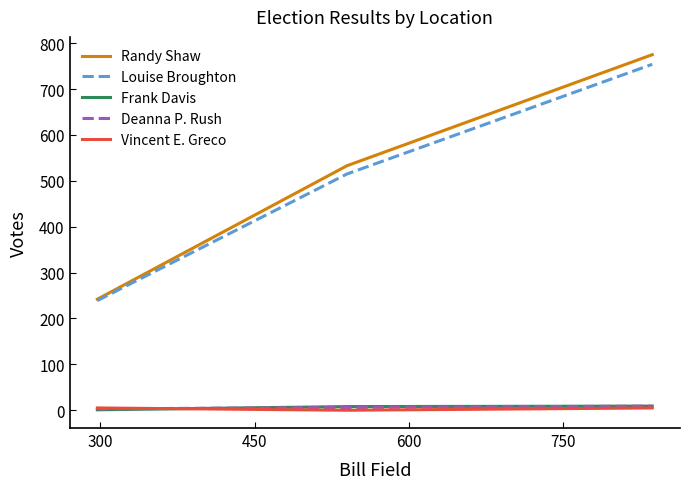

What is the maximum value shown in the chart?

775